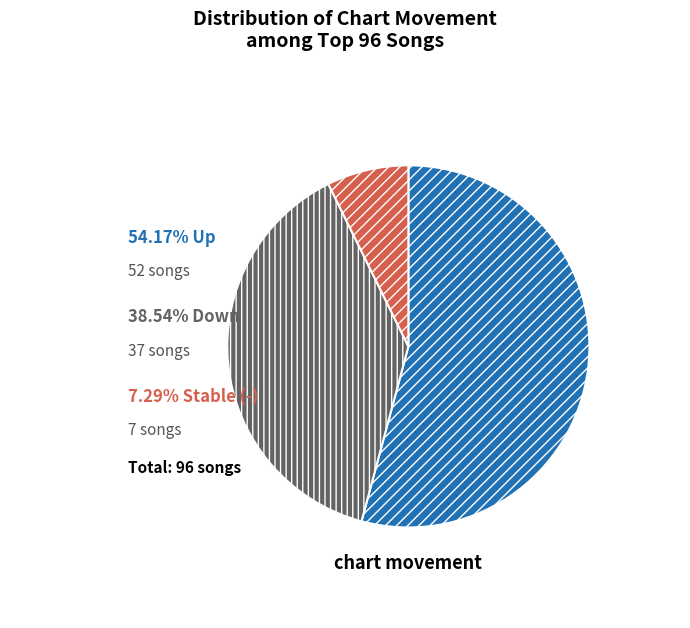

Does any single category account for the majority?

Yes